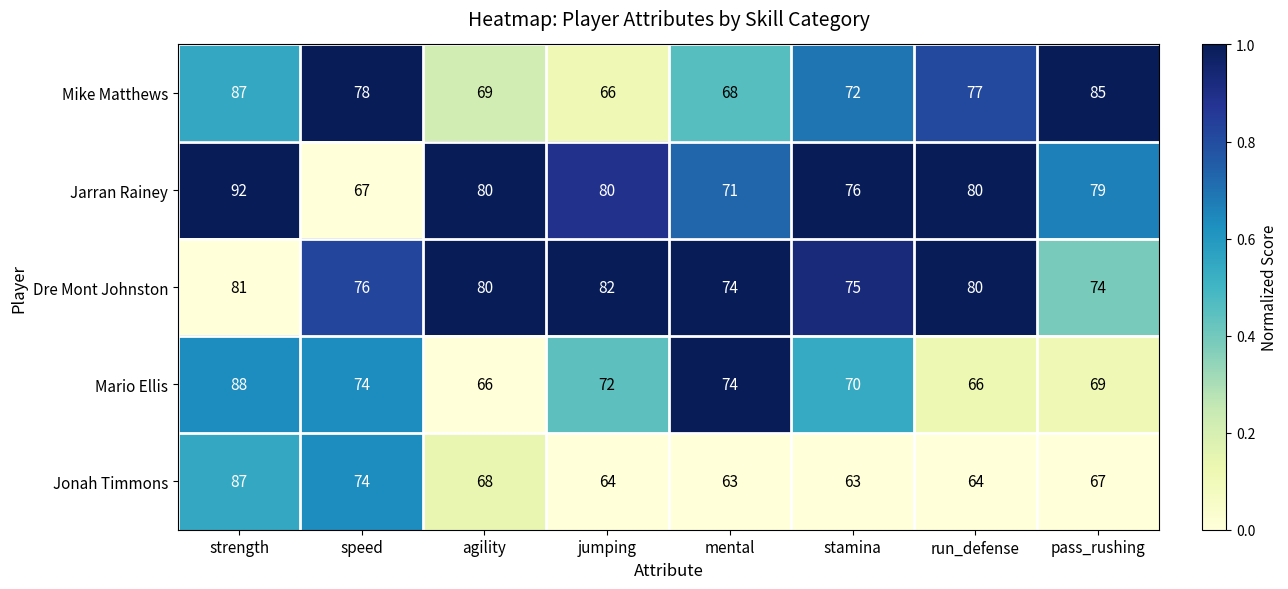

What is the approximate value of Jarran Rainey at speed, to the nearest 10?

70